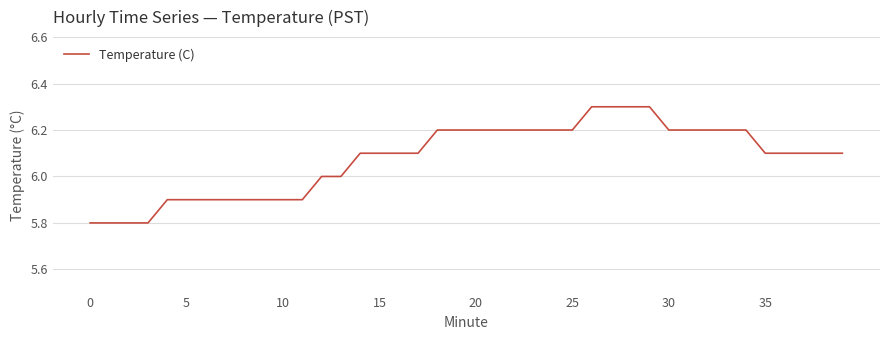

What is the minimum value shown in the chart?

5.8